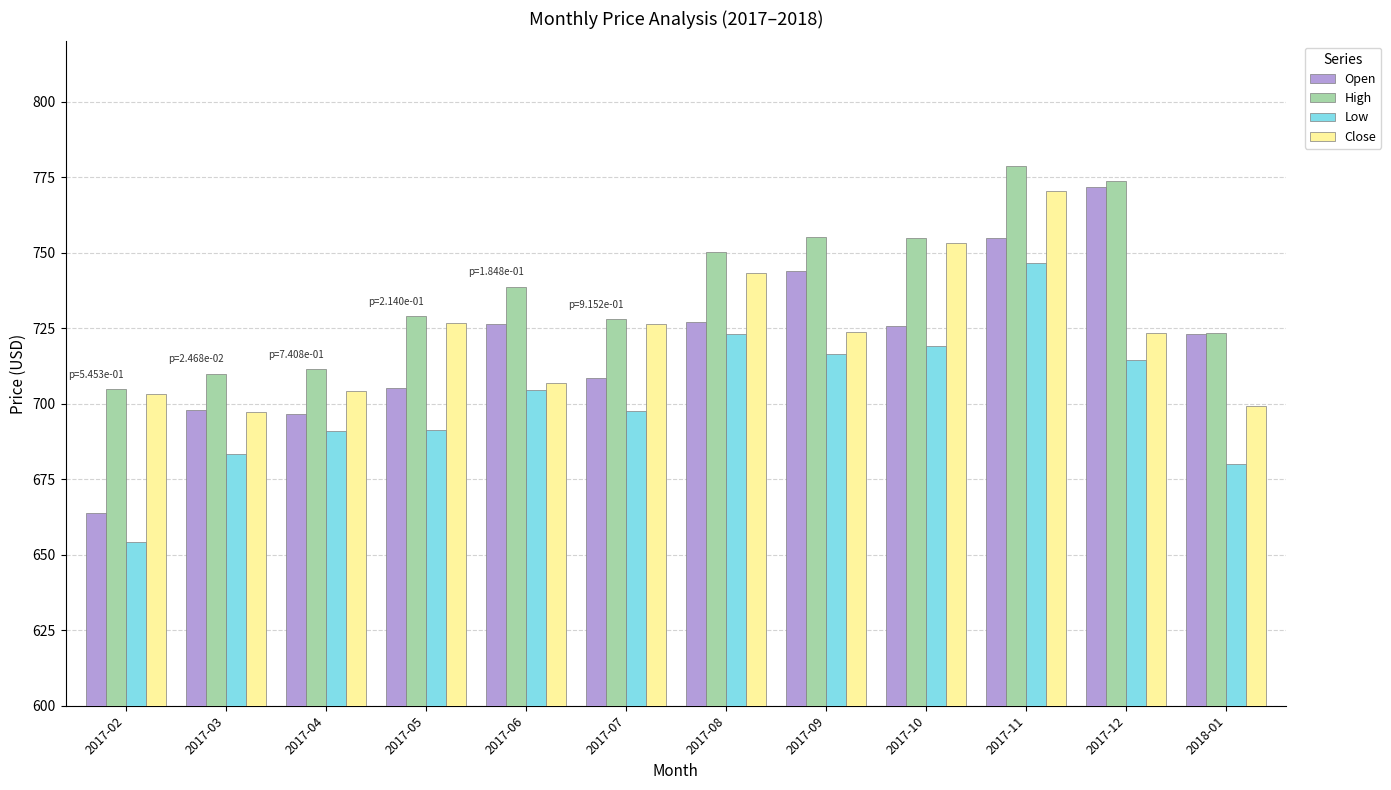

How many data points in Close are less than 723?

5